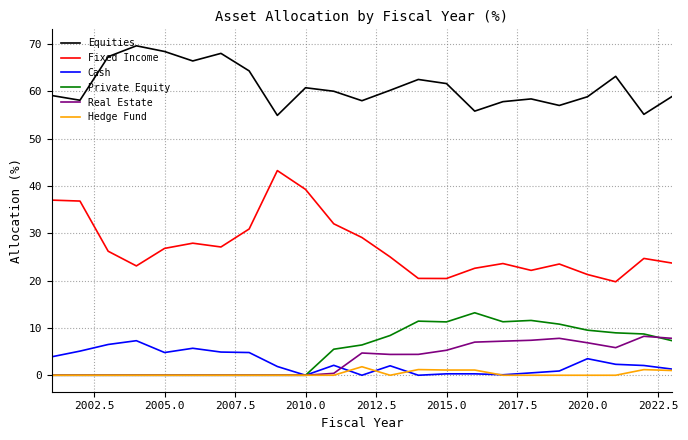

Which series has the widest spread of values?

Fixed Income